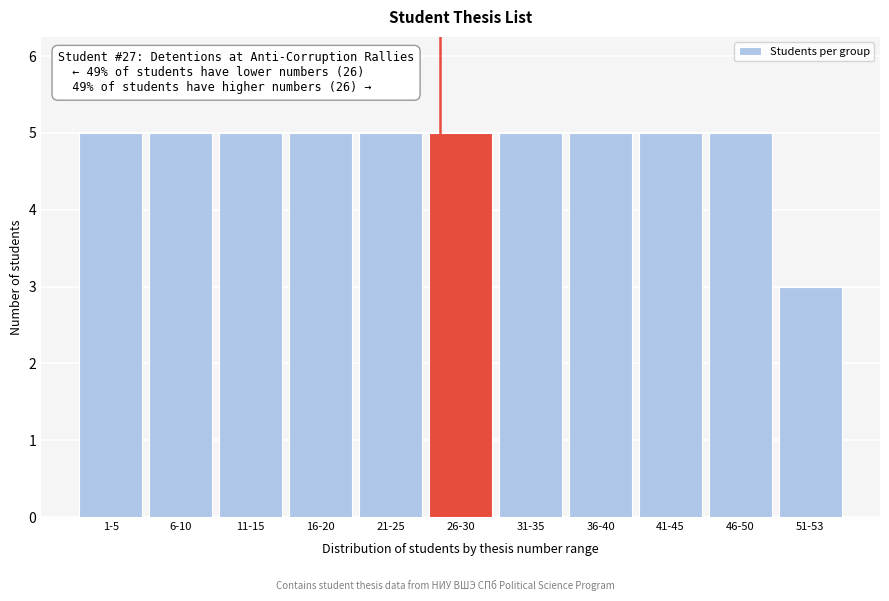

Reading left to right, extract all data points from this chart.

5	5	5	5	5	5	5	5	5	5	3